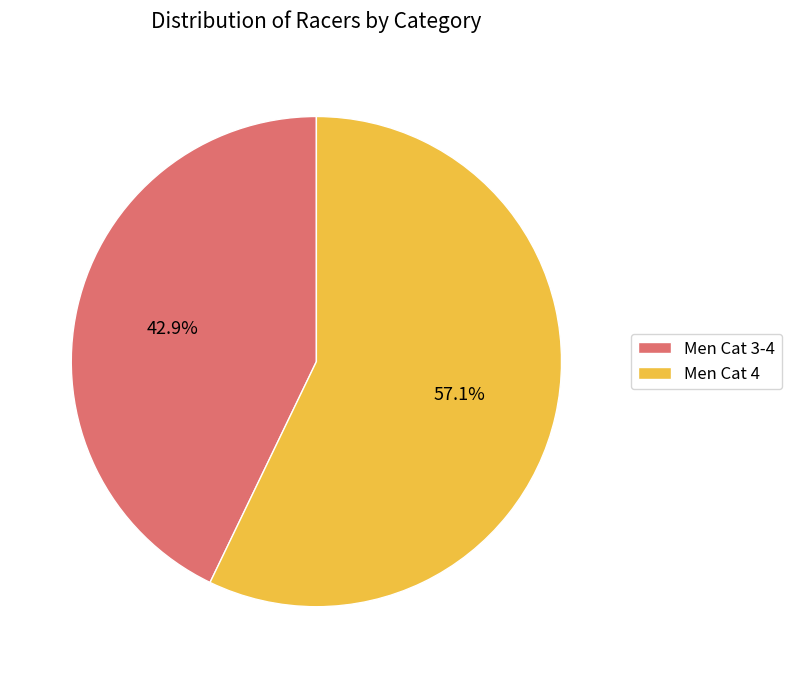

True or false: Men Cat 3-4 accounts for 51% of the total.

False